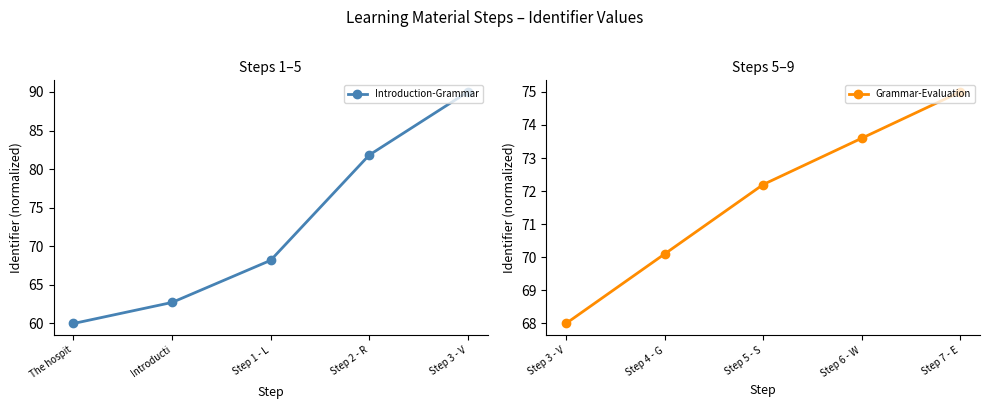

What is the highest value of the Introduction-Grammar series?

90.0